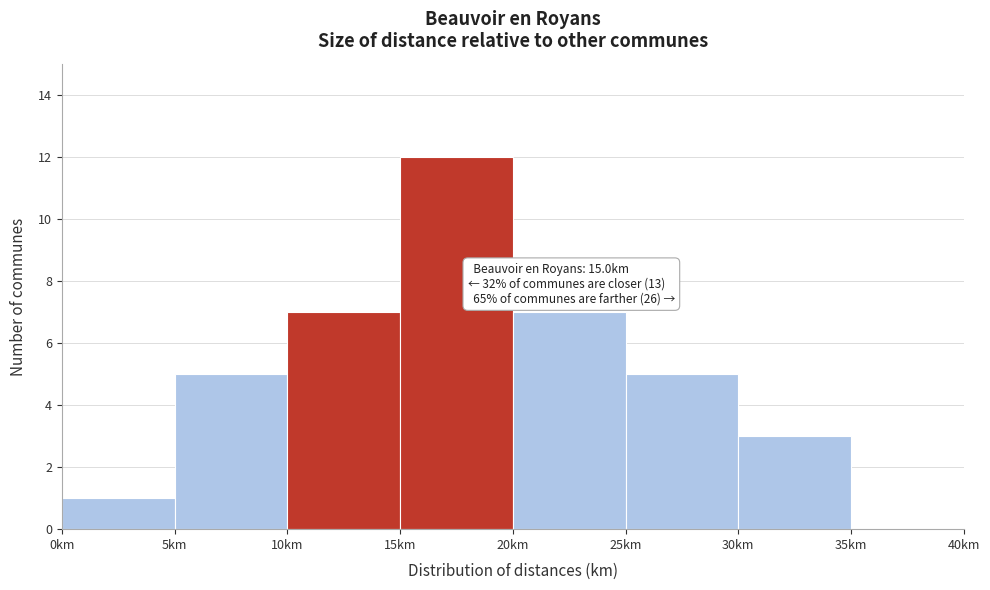

Which range on the x-axis has the tallest bar?

15 to 20